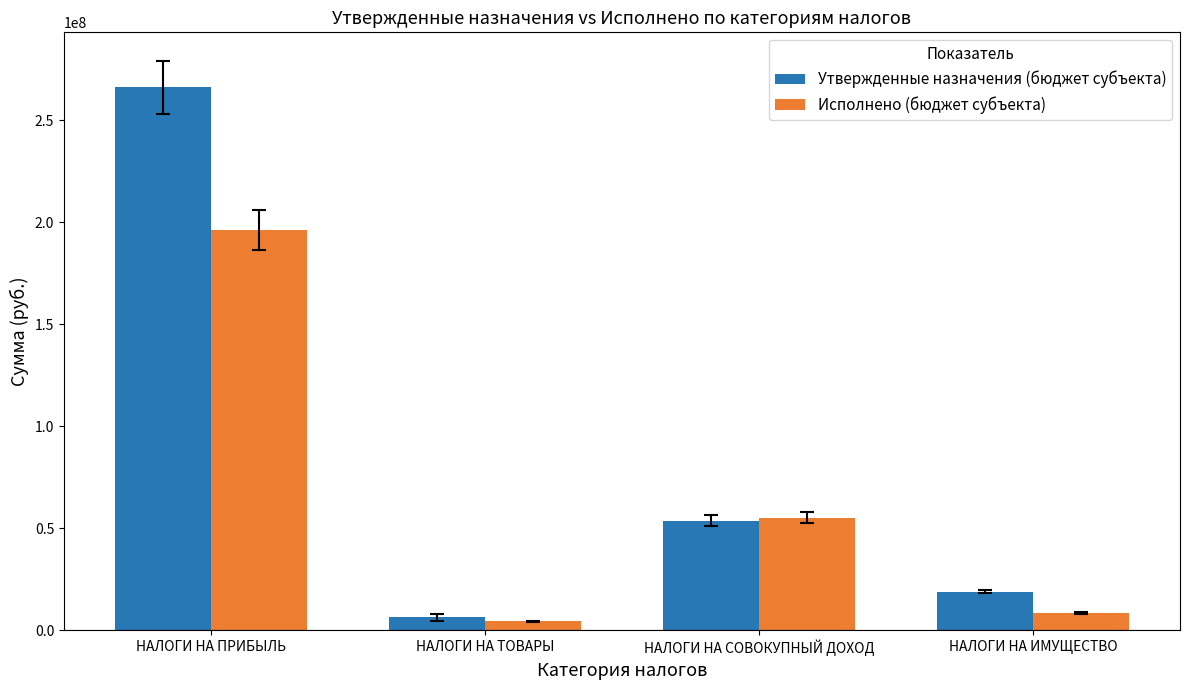

Which series has the widest spread of values?

Утвержденные назначения (бюджет субъекта)